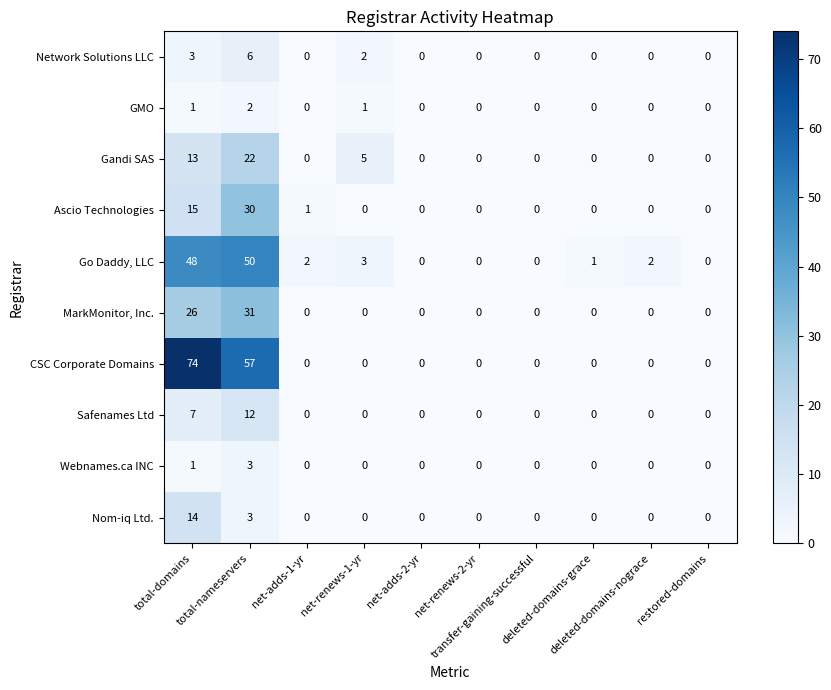

Which series has the largest total across all categories?

CSC Corporate Domains